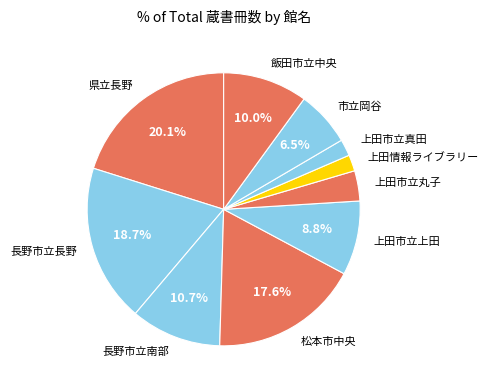

To the nearest percent, what percentage of the pie is 上田情報ライブラリー?

2%